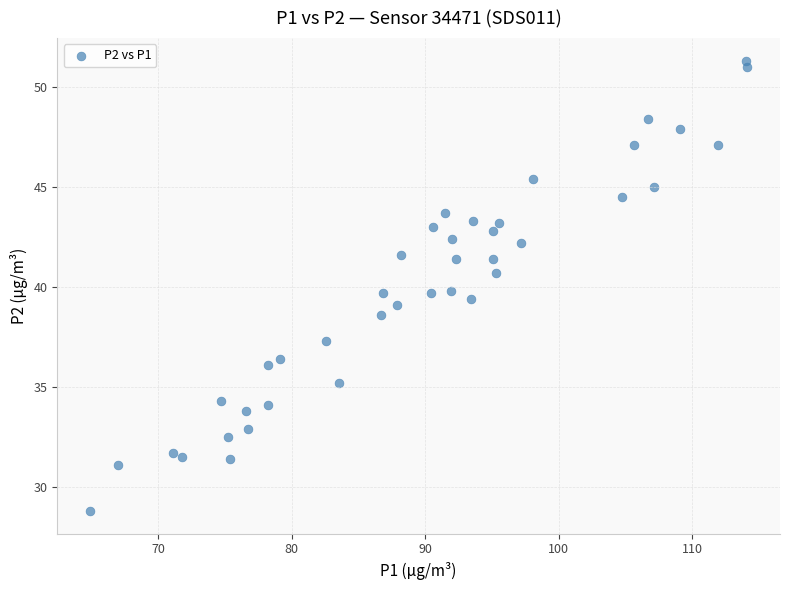

What is the range of Y values (max minus min)?

22.5